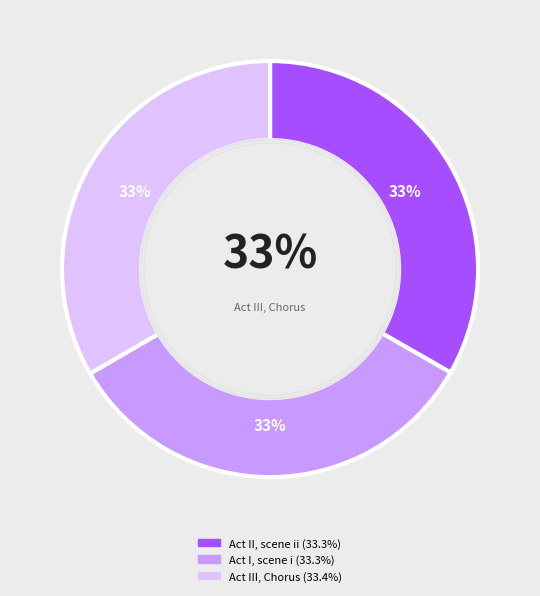

What is the ratio of the value at Act II, scene ii to the value at Act III, Chorus?

1.0